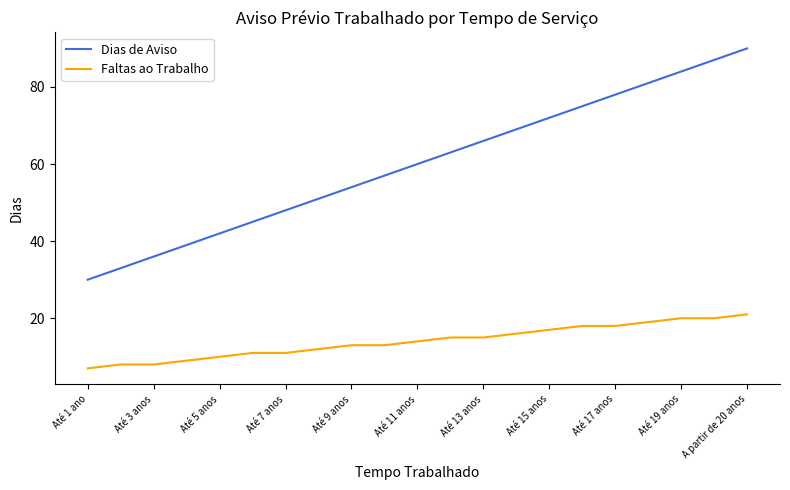

Which series has the widest spread of values?

Dias de Aviso